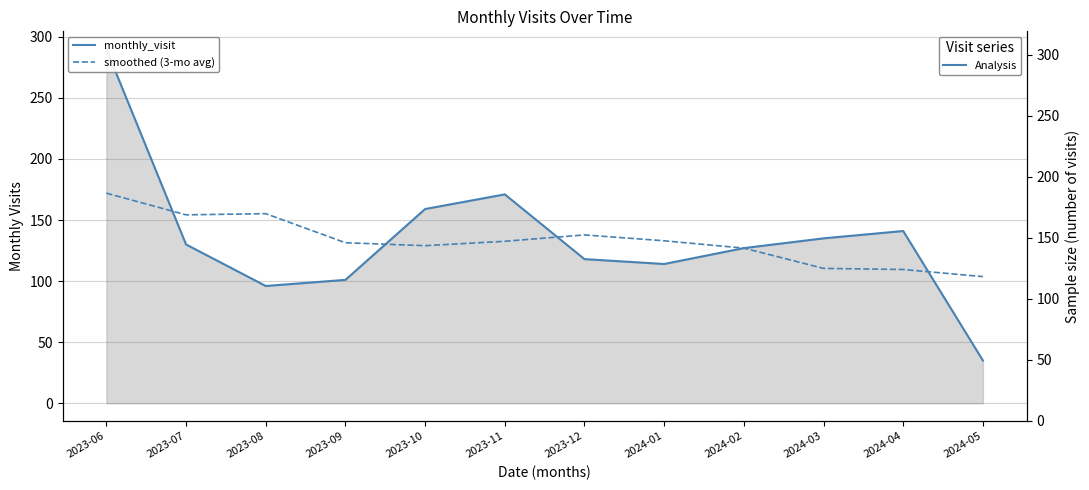

At which category is the sum across all series the highest?

2023-06